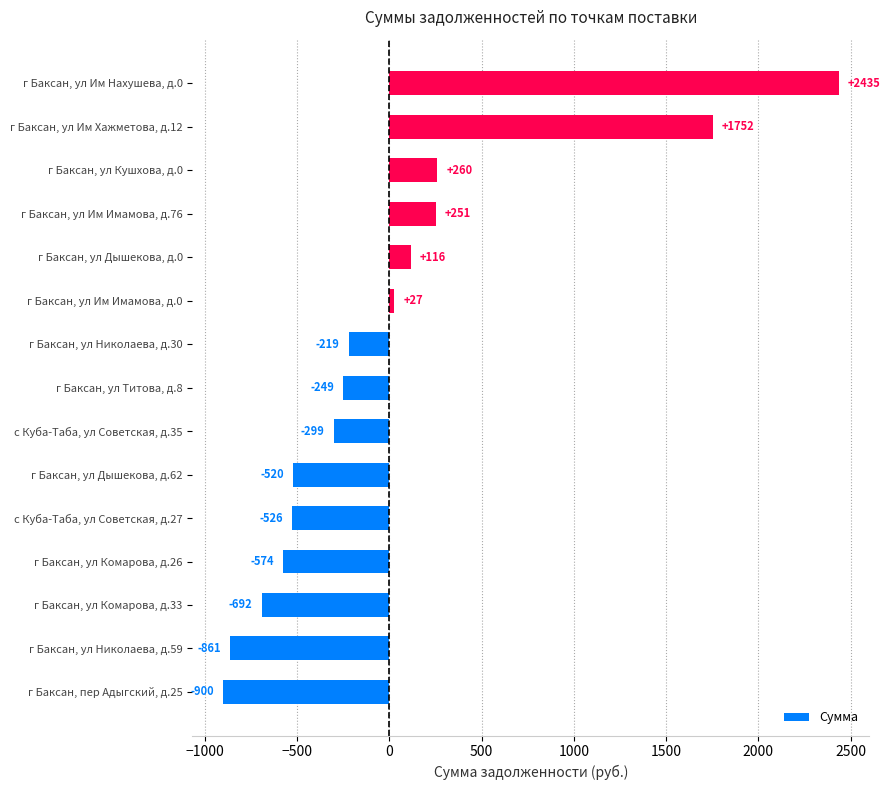

Where is the data nearest to the value 767?

г Баксан, ул Кушхова, д.0